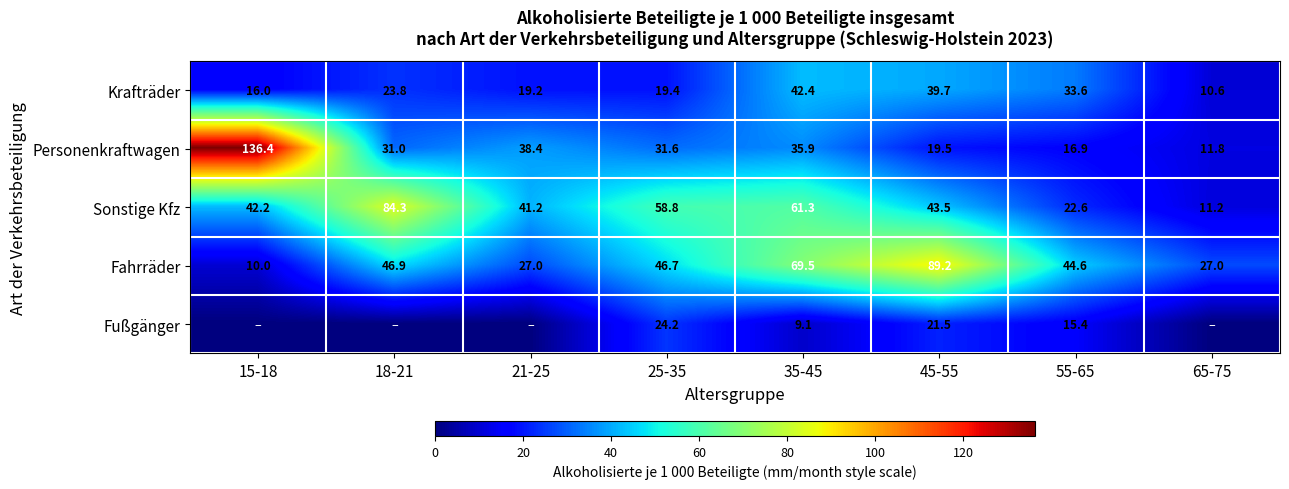

What is the total value across all series at 55-65?

133.1